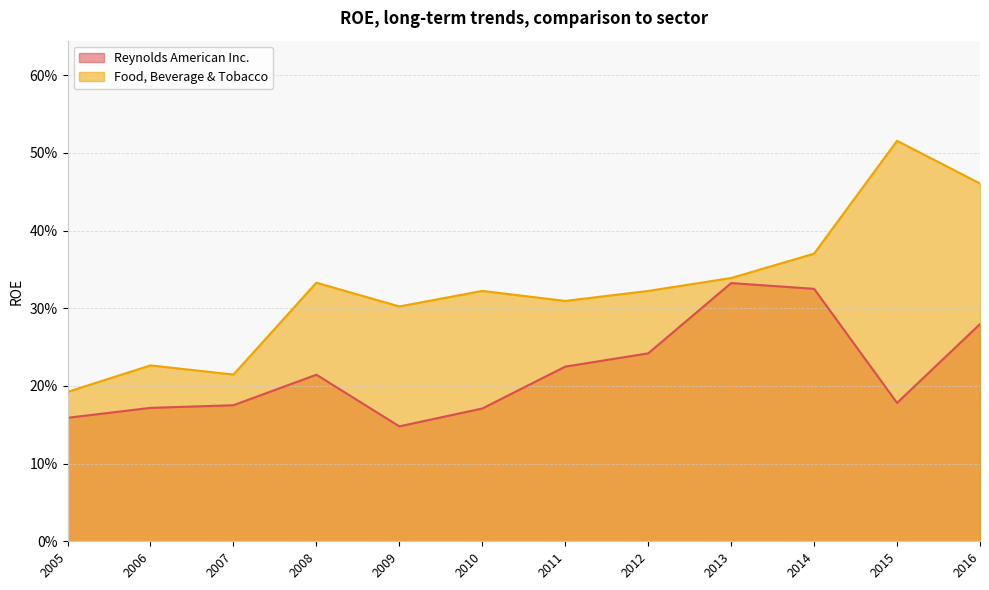

Reading left to right, list all the values displayed in this chart.

Reynolds American Inc.: 2016=0.3	2015=0.2	2014=0.3	2013=0.3	2012=0.2	2011=0.2	2010=0.2	2009=0.1	2008=0.2	2007=0.2	2006=0.2	2005=0.2
Food, Beverage & Tobacco: 2016=0.5	2015=0.5	2014=0.4	2013=0.3	2012=0.3	2011=0.3	2010=0.3	2009=0.3	2008=0.3	2007=0.2	2006=0.2	2005=0.2